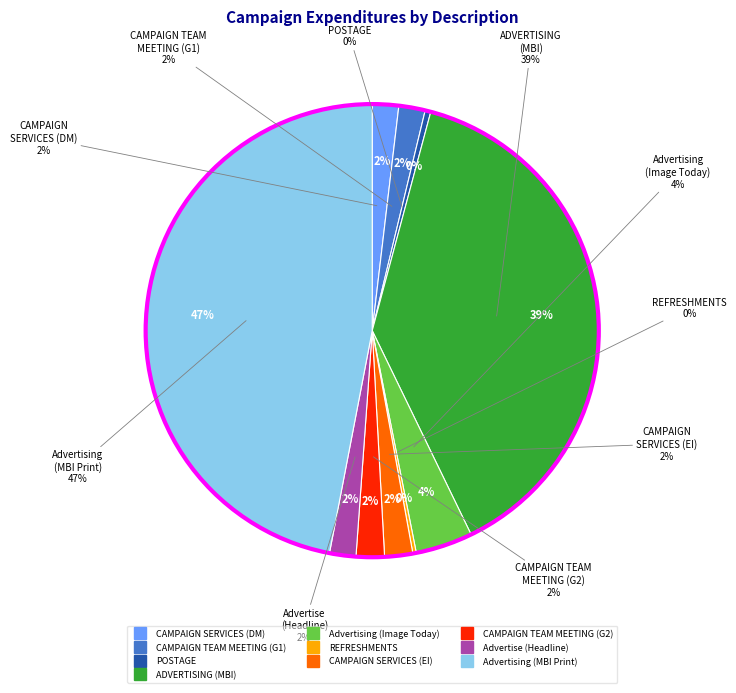

Count the number of slices in the pie.

10